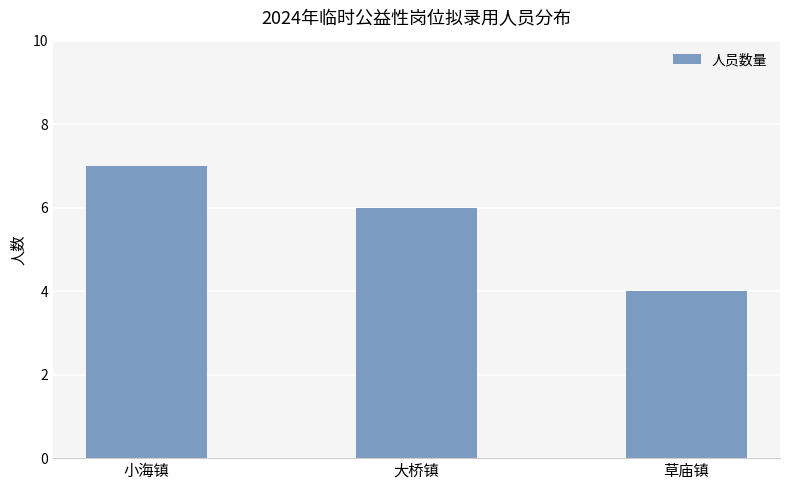

List the labels in order of value, smallest first.

草庙镇, 大桥镇, 小海镇